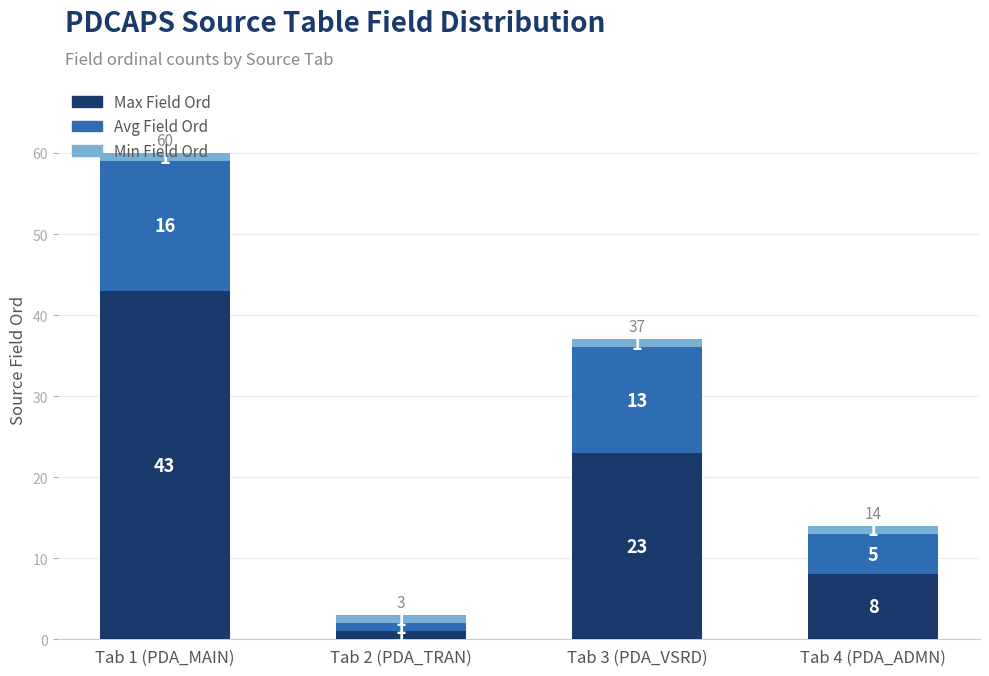

Is it true that Max Field Ord equals 5 at Tab 4 (PDA_ADMN)?

False